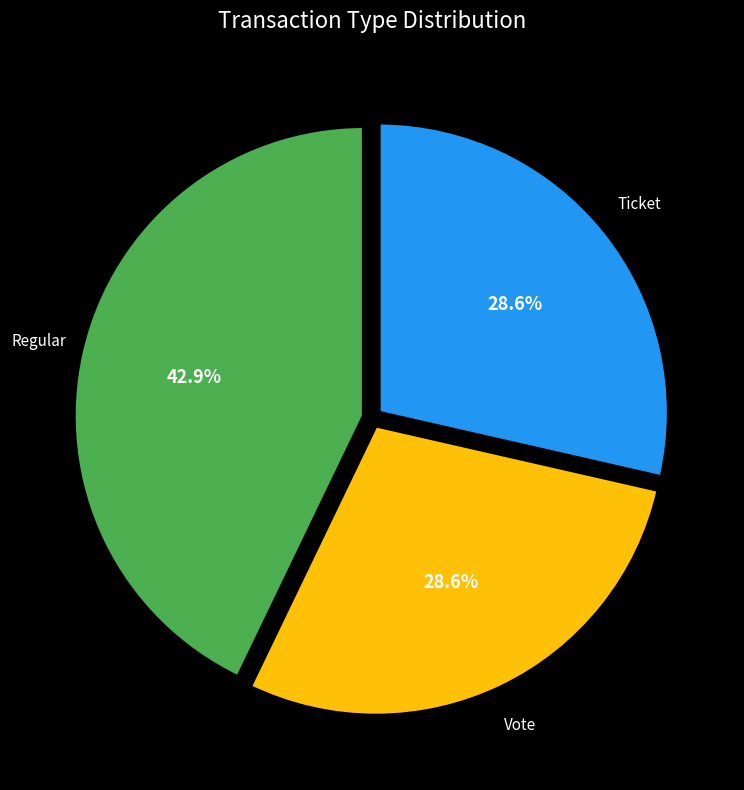

The Regular slice represents 55% of the pie. True or false?

False